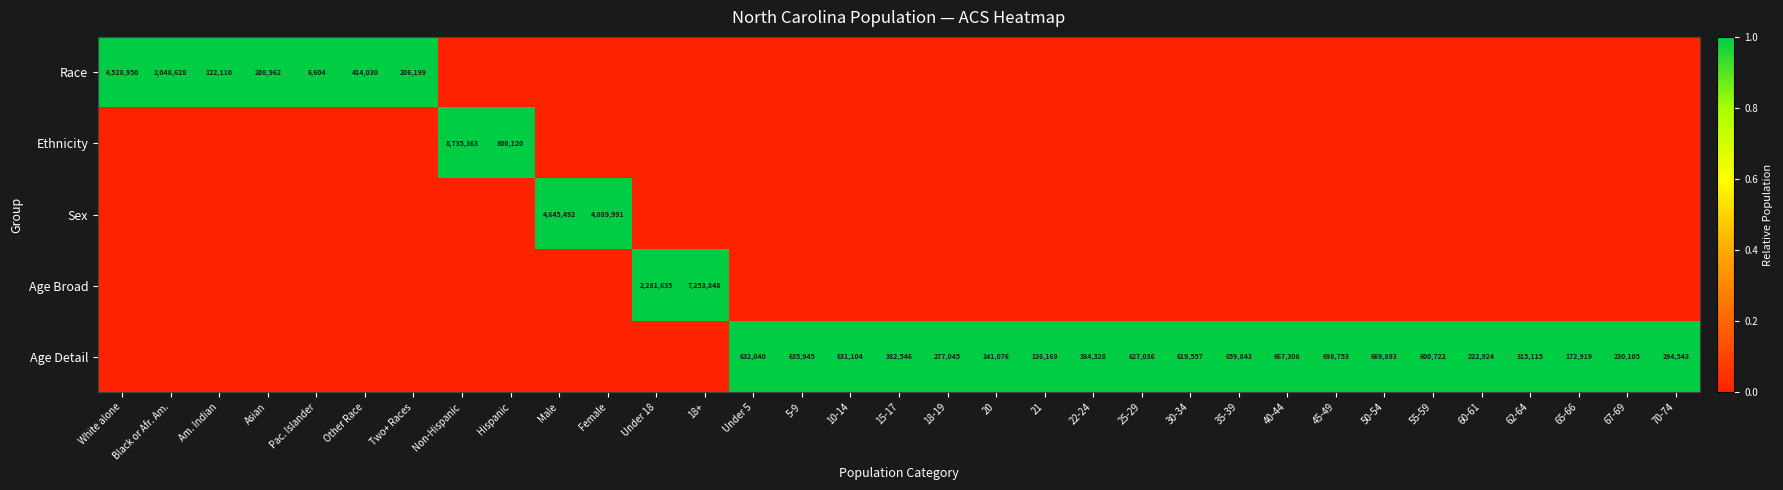

The Age Detail series shows 378852 at 50-54. True or false?

False